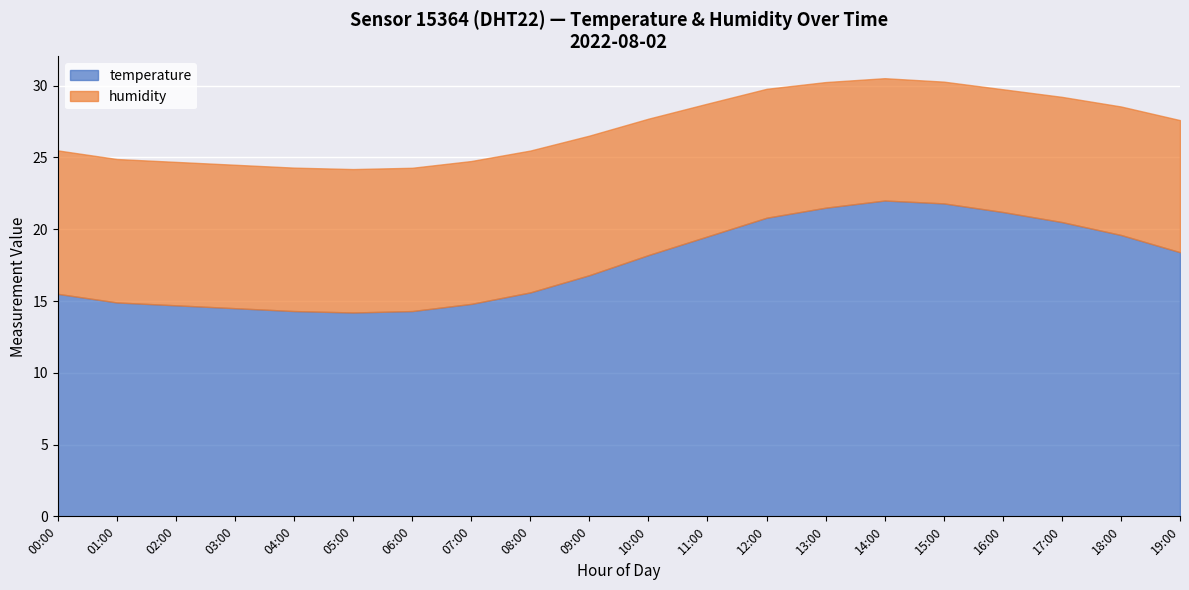

Read the temperature value at 06:00.

14.3